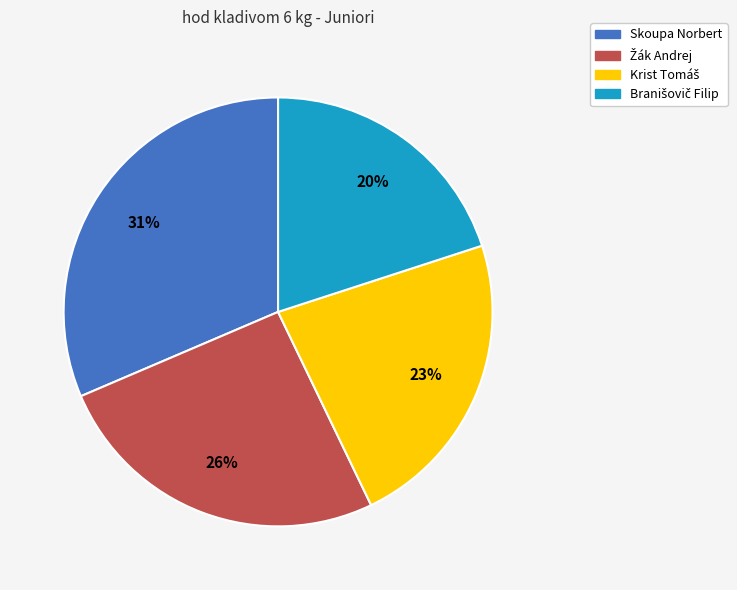

How many segments does this pie chart have?

4